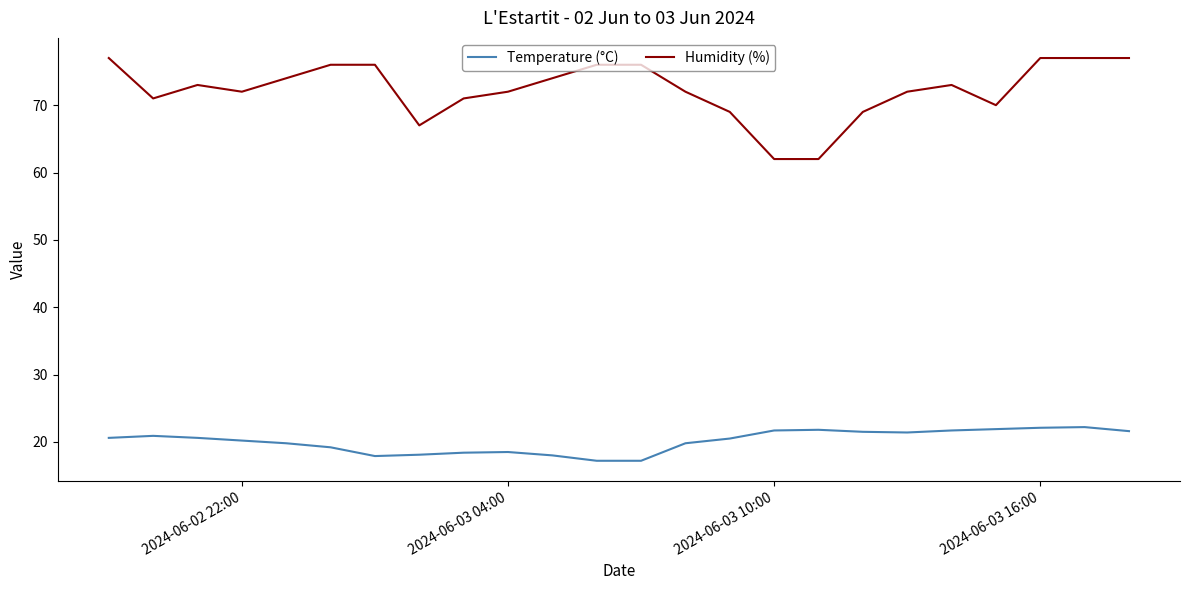

What is the minimum value for Temperature (°C)?

17.2